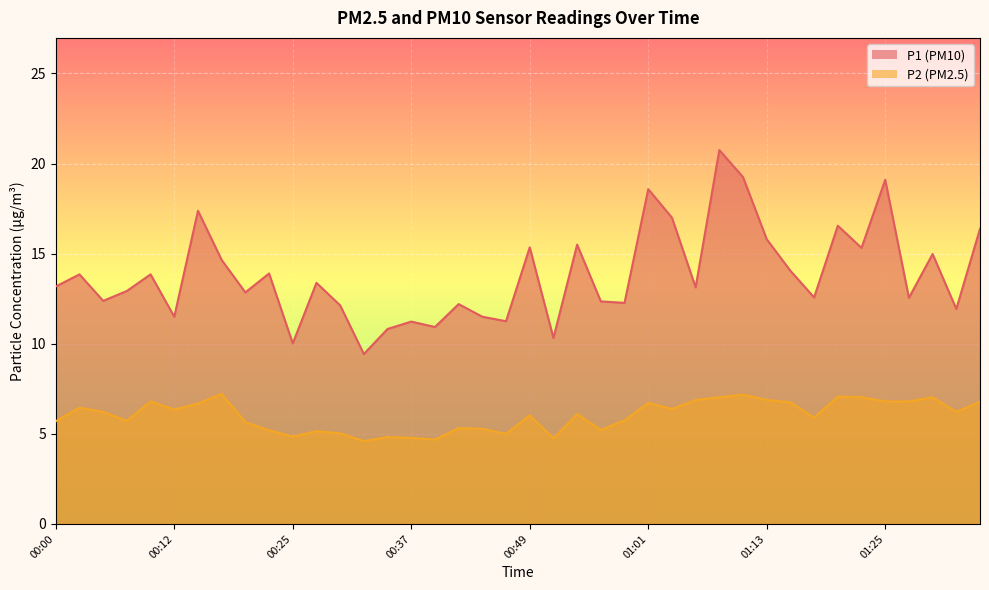

What is the minimum value shown in the chart?

4.6